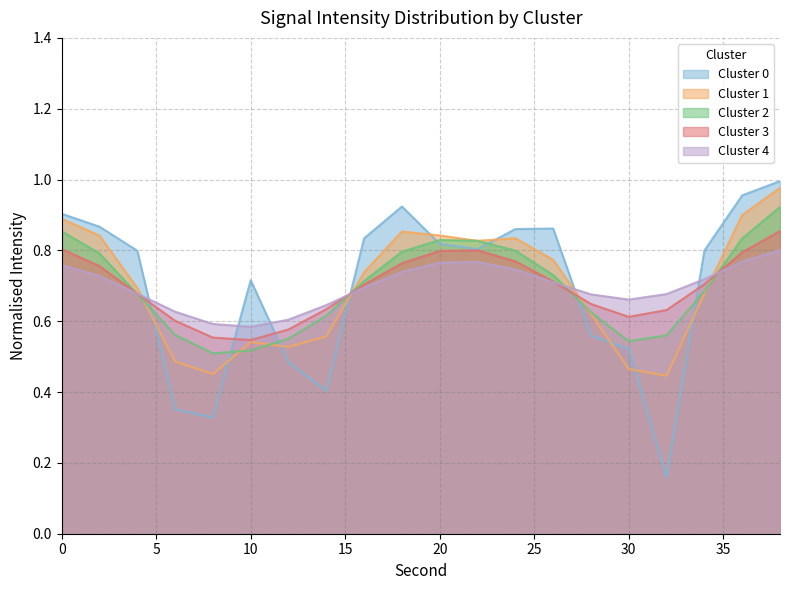

How many distinct data groups are displayed?

5